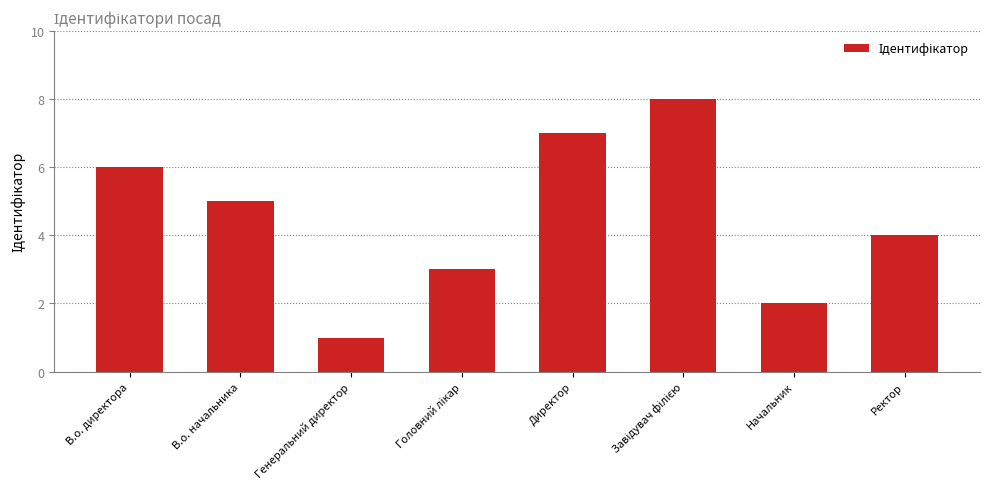

Approximately how many times larger is the value at Начальник compared to Директор?

0.3